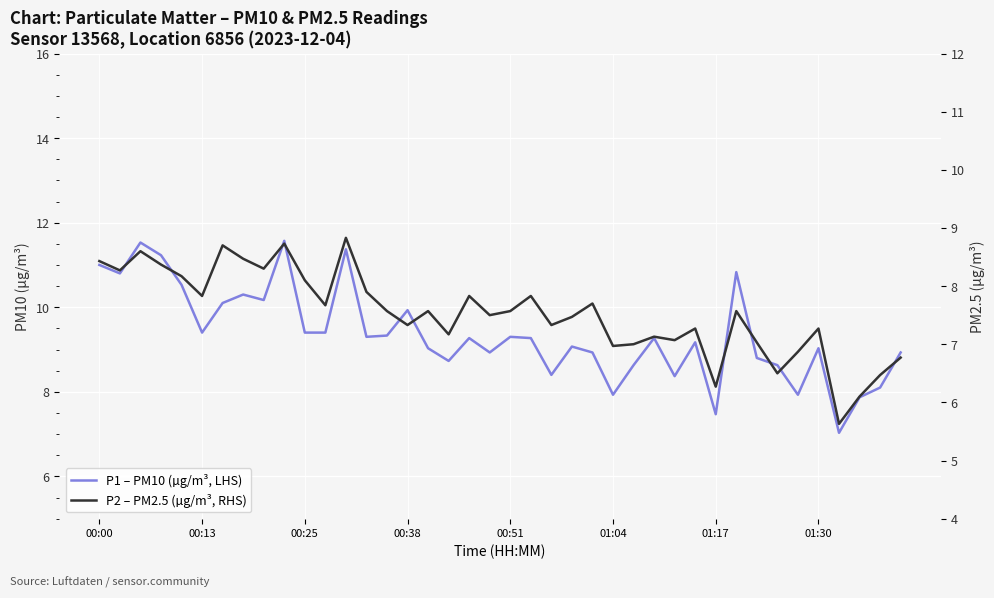

At which category does the chart reach its peak across all series?

9